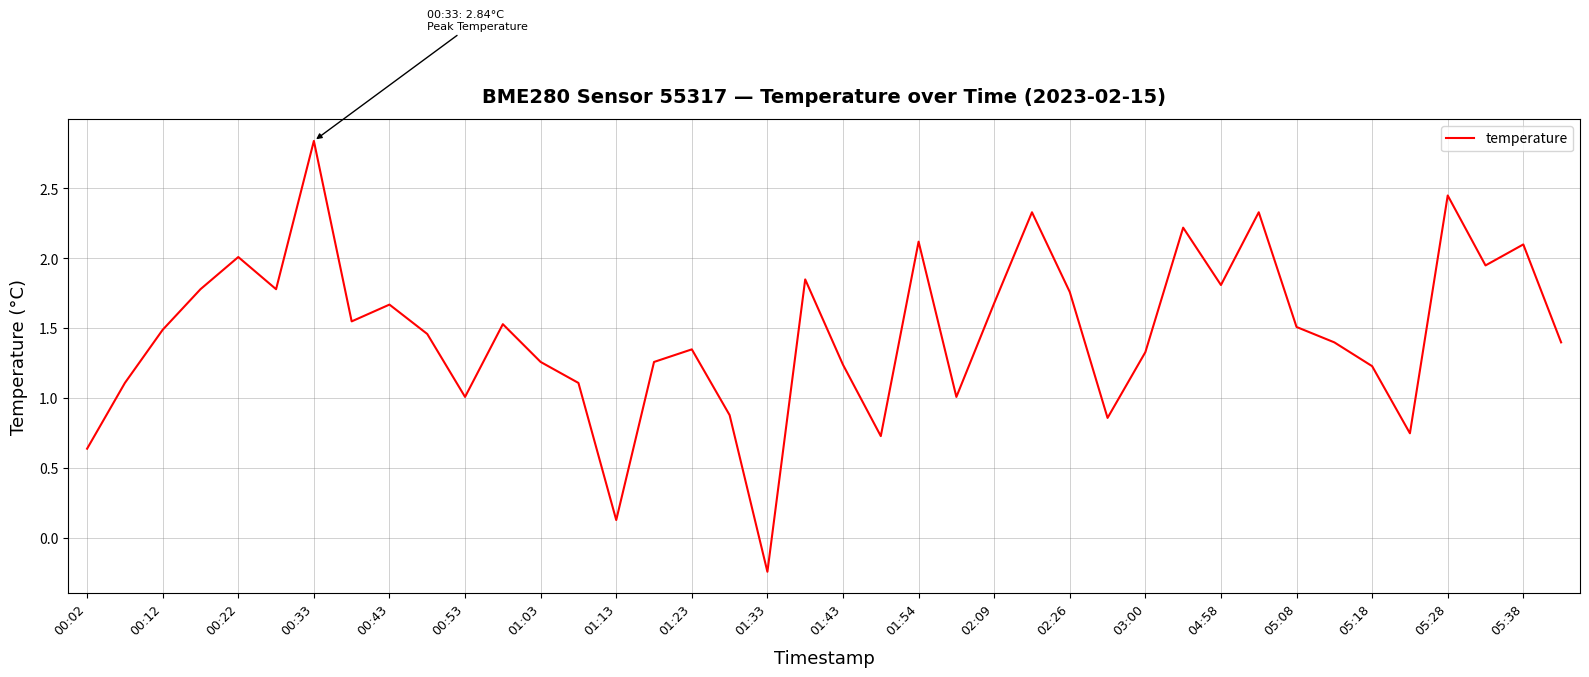

What is the difference between the maximum and minimum values?

3.1